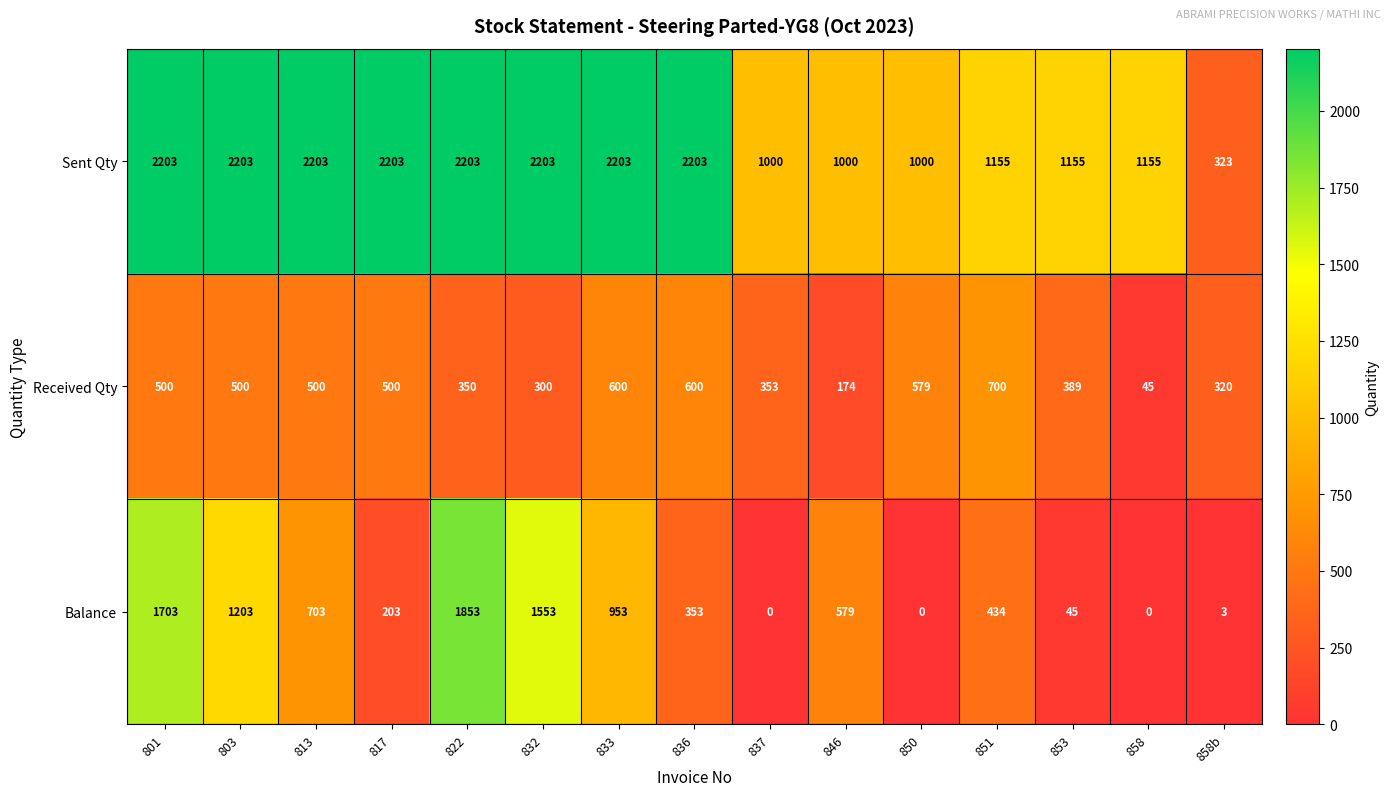

What is the difference between the maximum and second lowest values in the Balance series?

1853